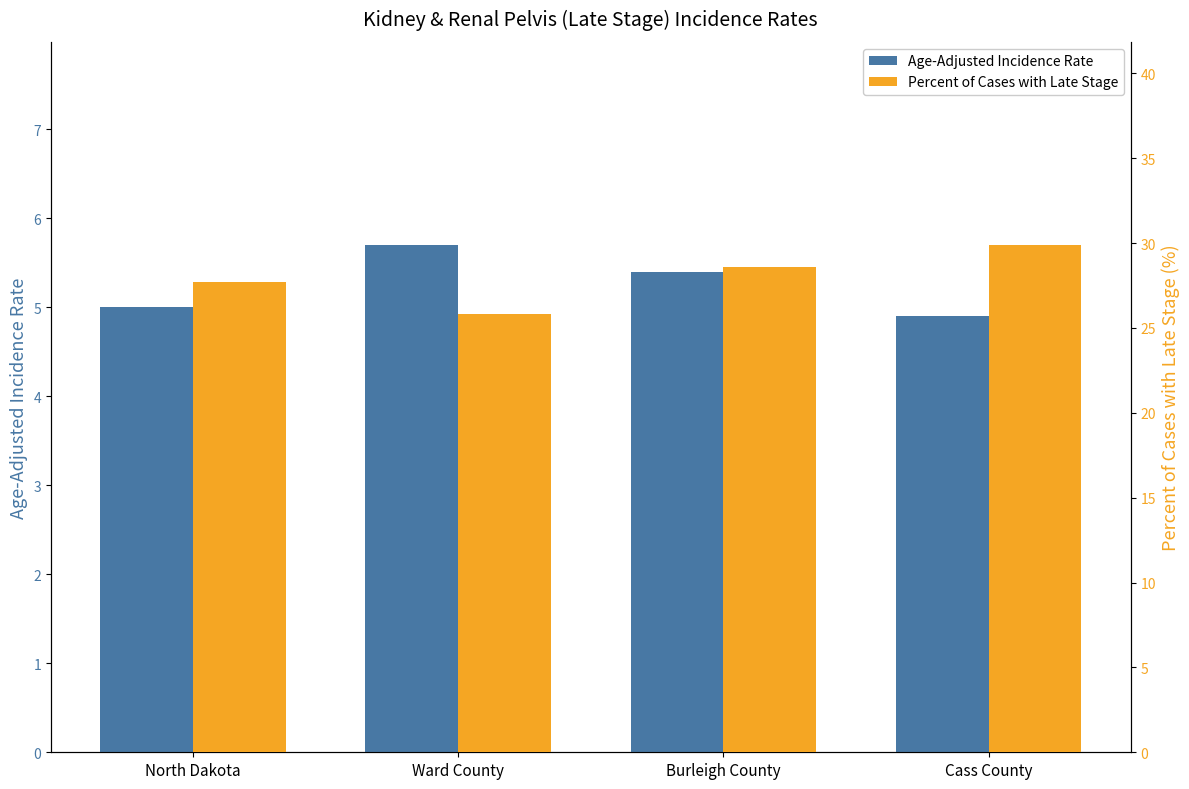

At which label does Age-Adjusted Incidence Rate first exceed 5?

Ward County